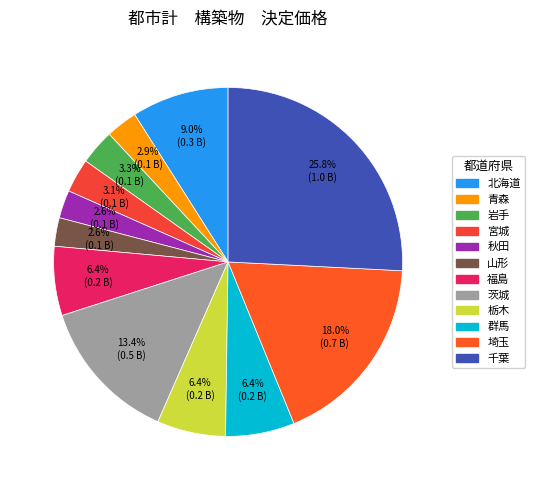

Does 山形 account for over 50% of the chart?

No